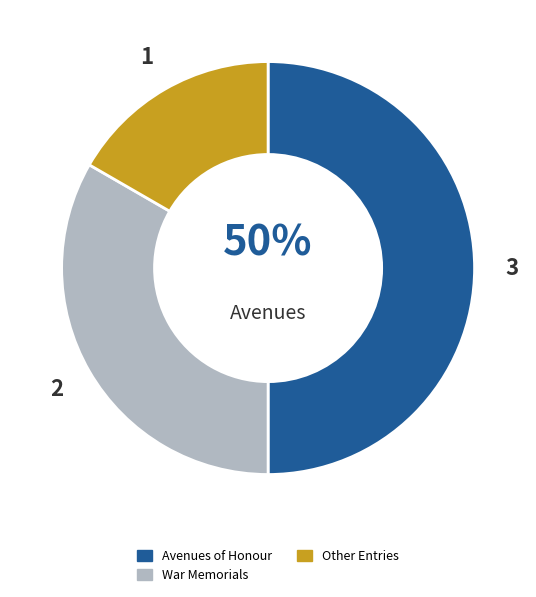

To the nearest percent, what percentage of the pie is Other Entries?

17%